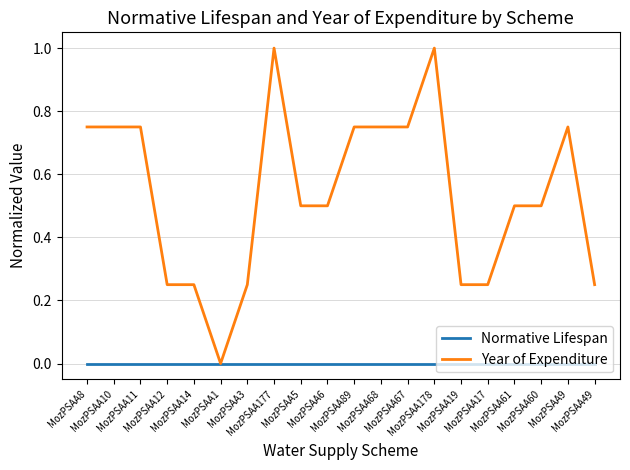

How many lines are shown in the chart?

2